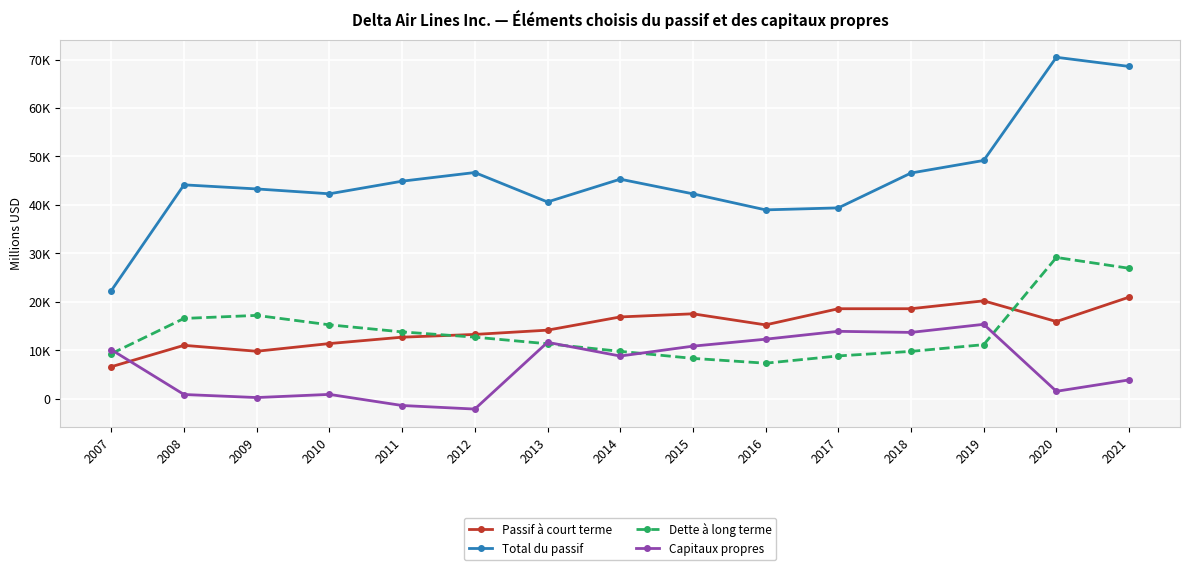

True or false: Passif à court terme has more than 0 points higher than both neighbors.

True